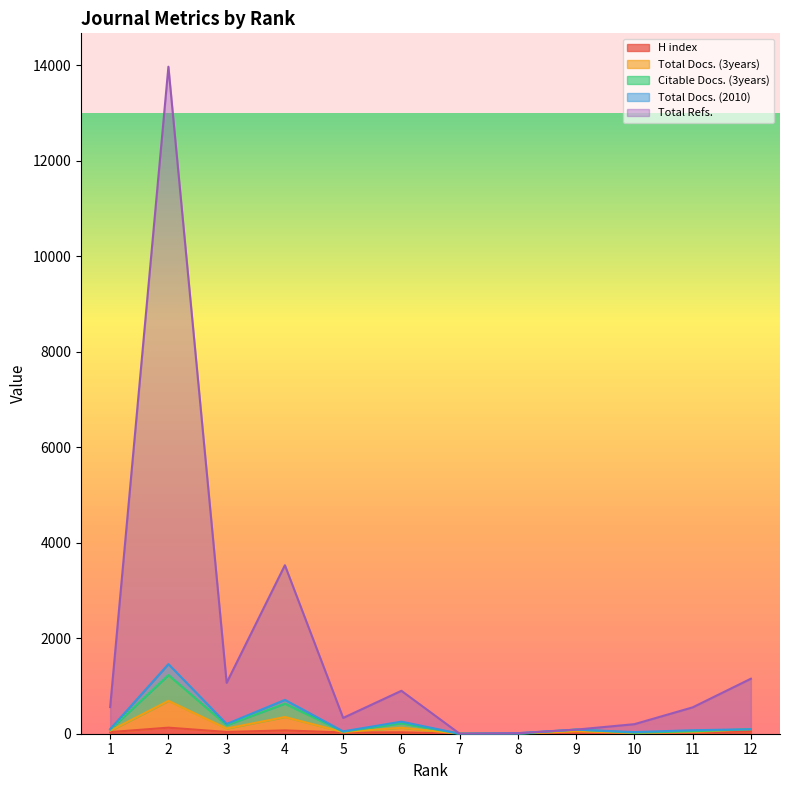

Is it true that Total Docs. (2010) equals 547 at 5?

False